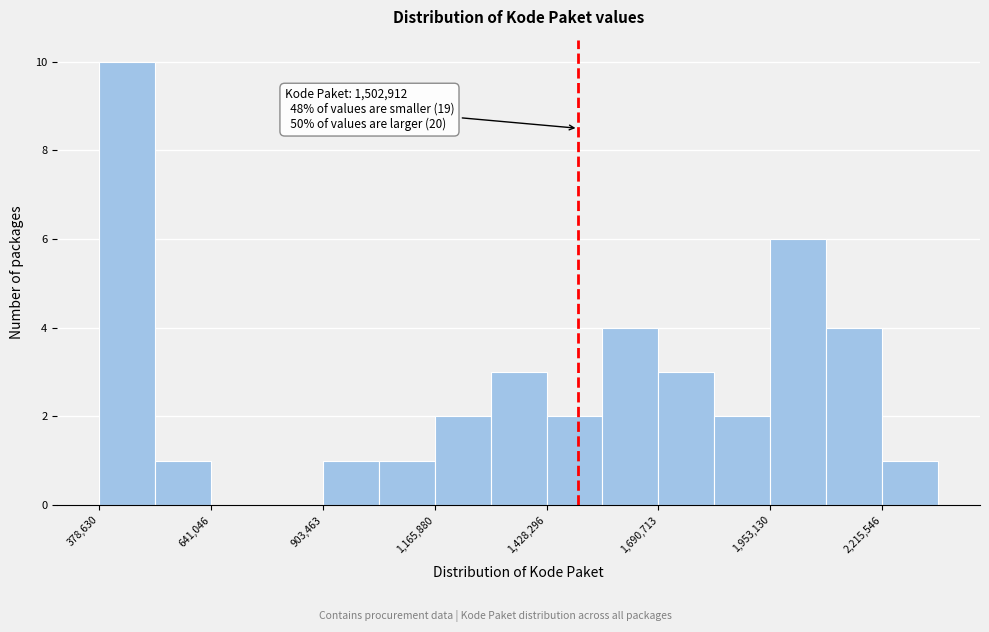

Around what value on the x-axis is the tallest bar? Give the approximate position of its centre, as read against the axis.

450000